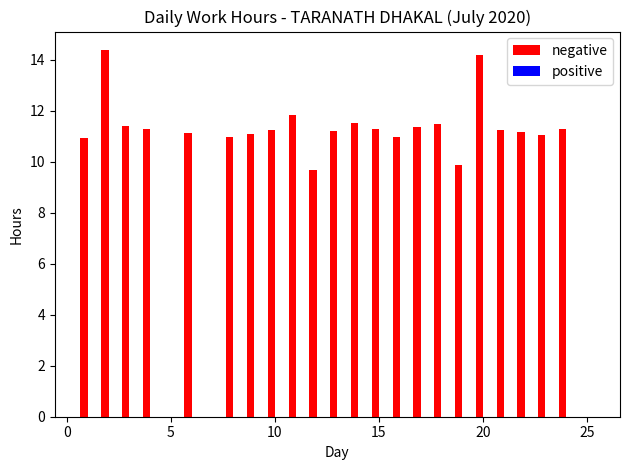

What is the maximum value shown in the chart?

14.4